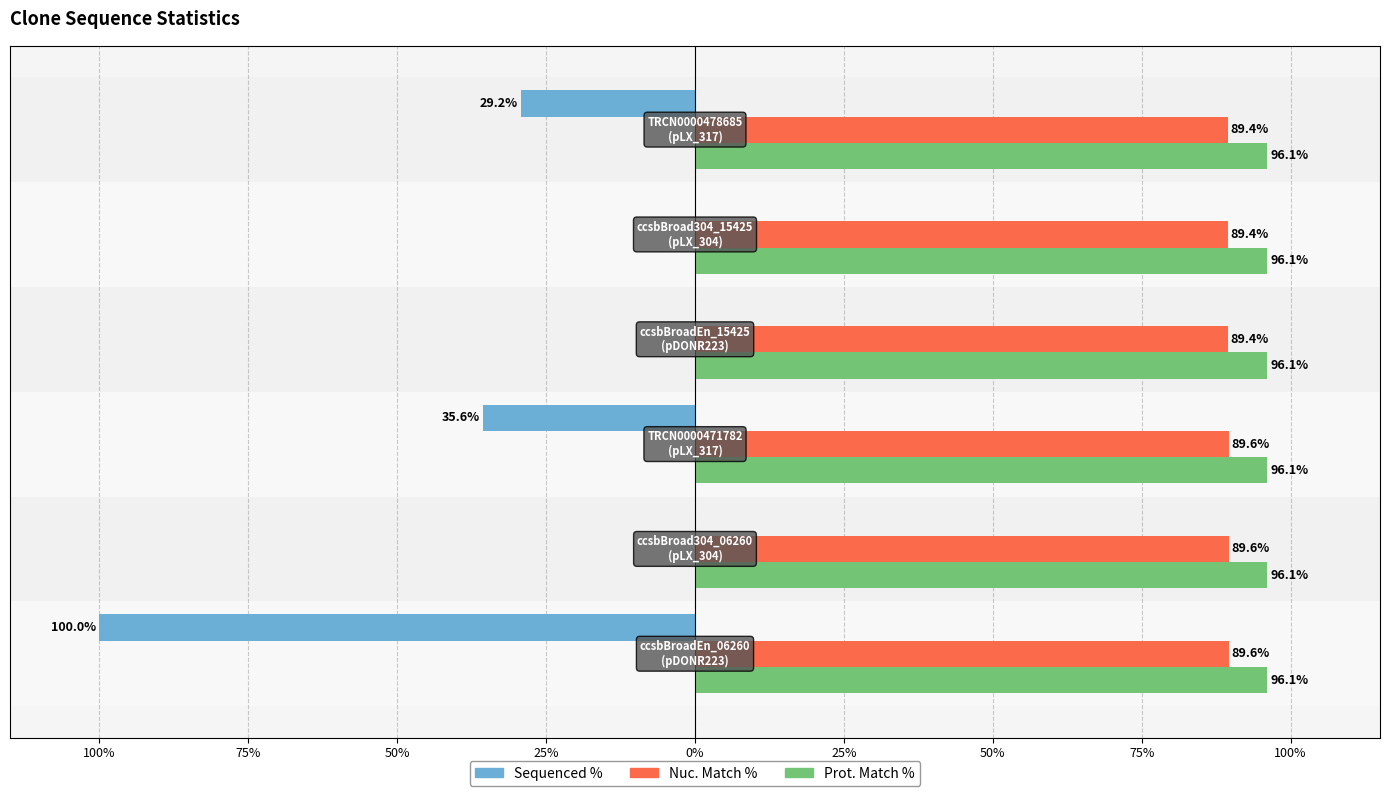

What are all the series names shown in the legend?

Sequenced %, Nuc. Match %, Prot. Match %